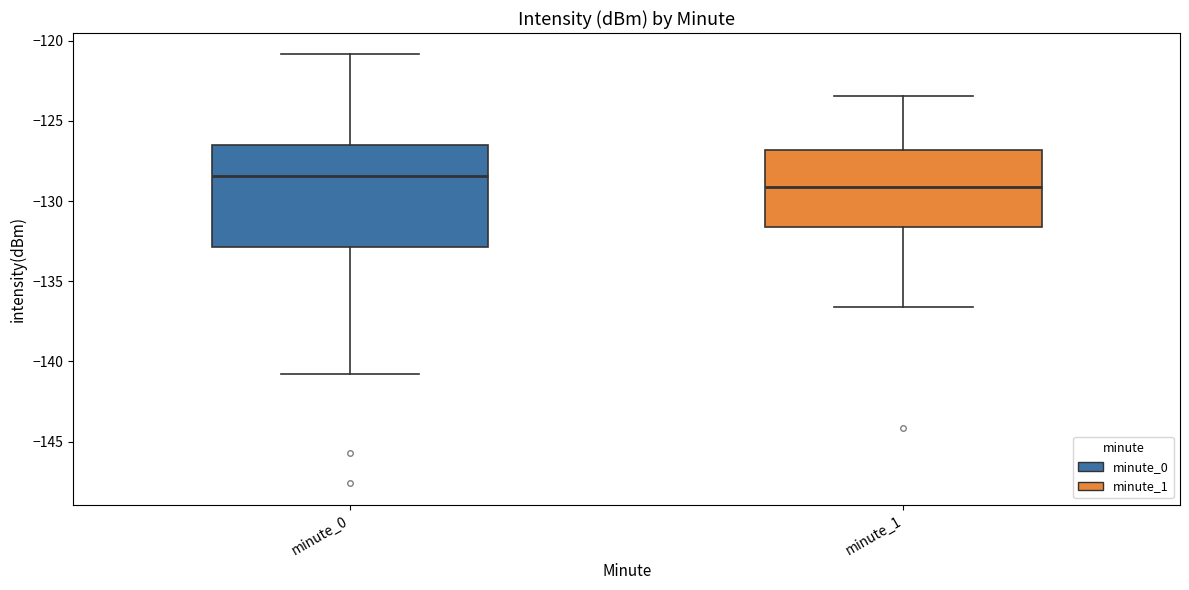

Which box is the tallest, from its lower edge to its upper edge?

minute_0